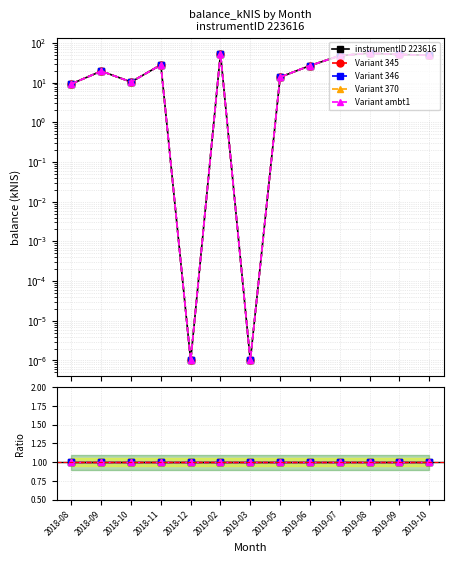

True or false: line4 has a value of 26.8 at 2019-06.

True